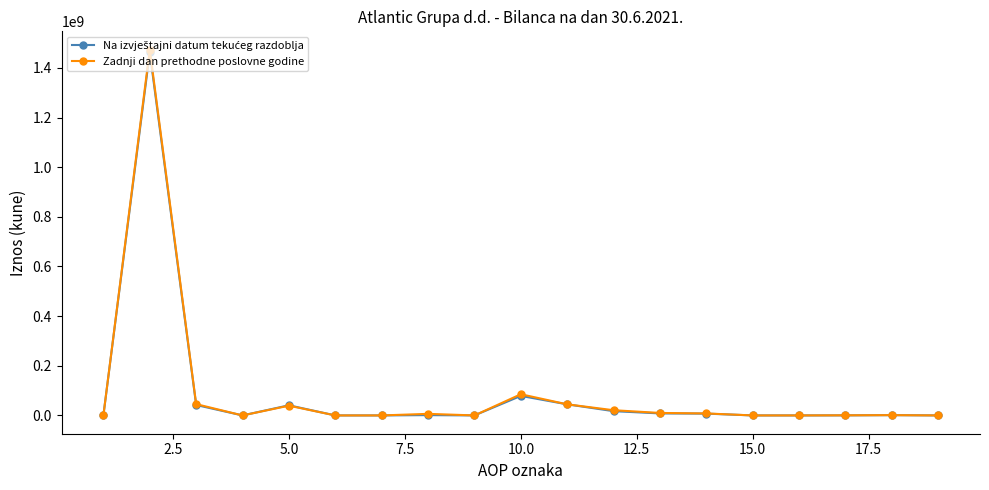

What is the highest value of the Zadnji dan prethodne poslovne godine series?

1473413751